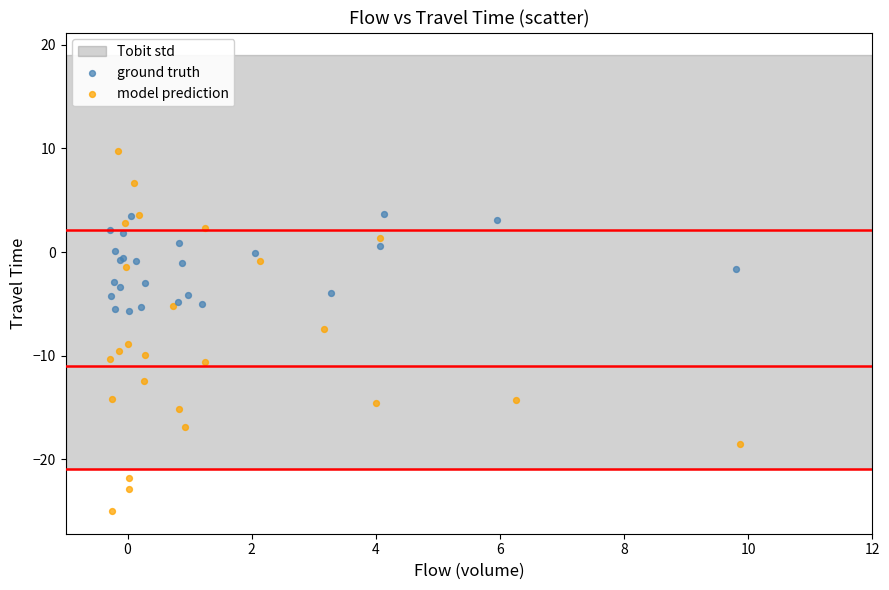

Which series contains the lowest Y value?

model prediction